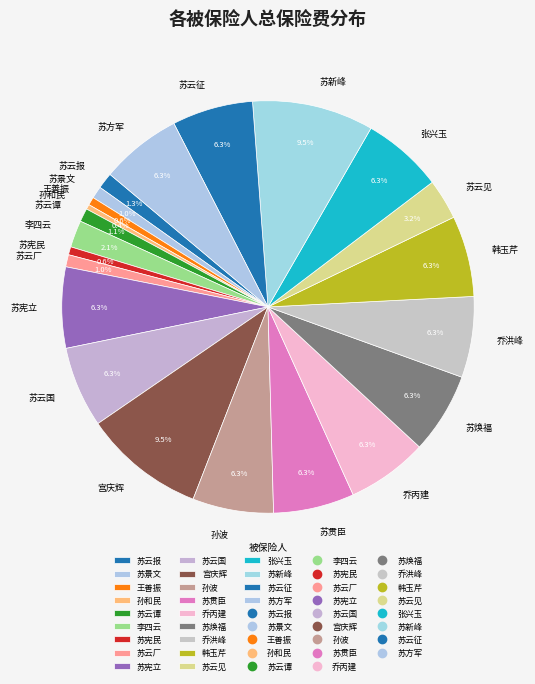

To the nearest percent, what is the average slice percentage?

5%